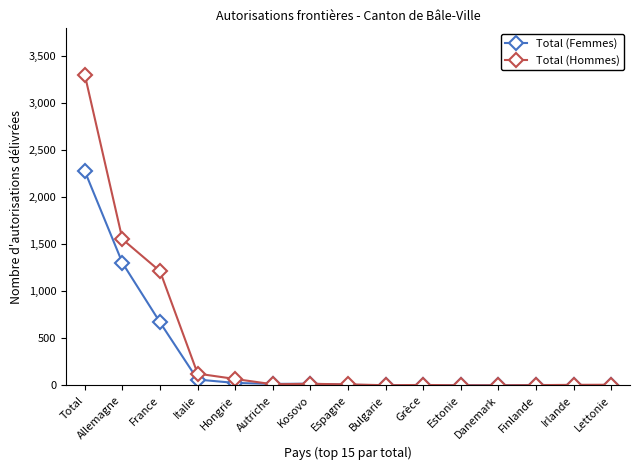

What is the label of the 14th point from the right?

Allemagne